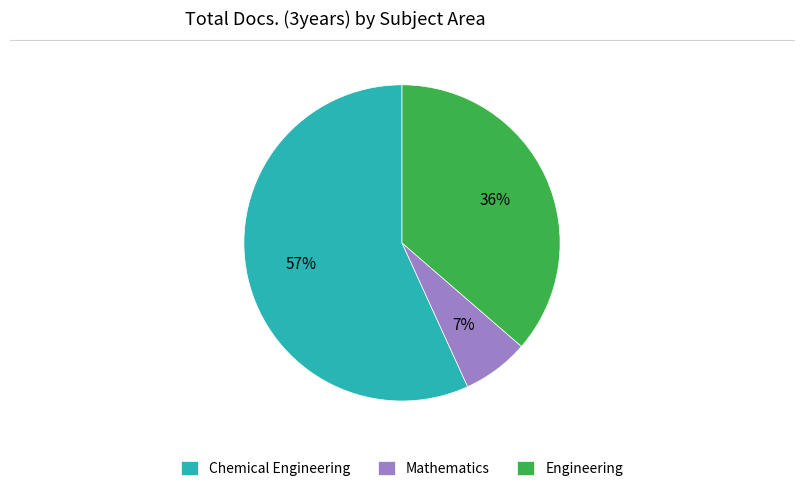

Is the sum of Chemical Engineering and Mathematics greater than half?

Yes